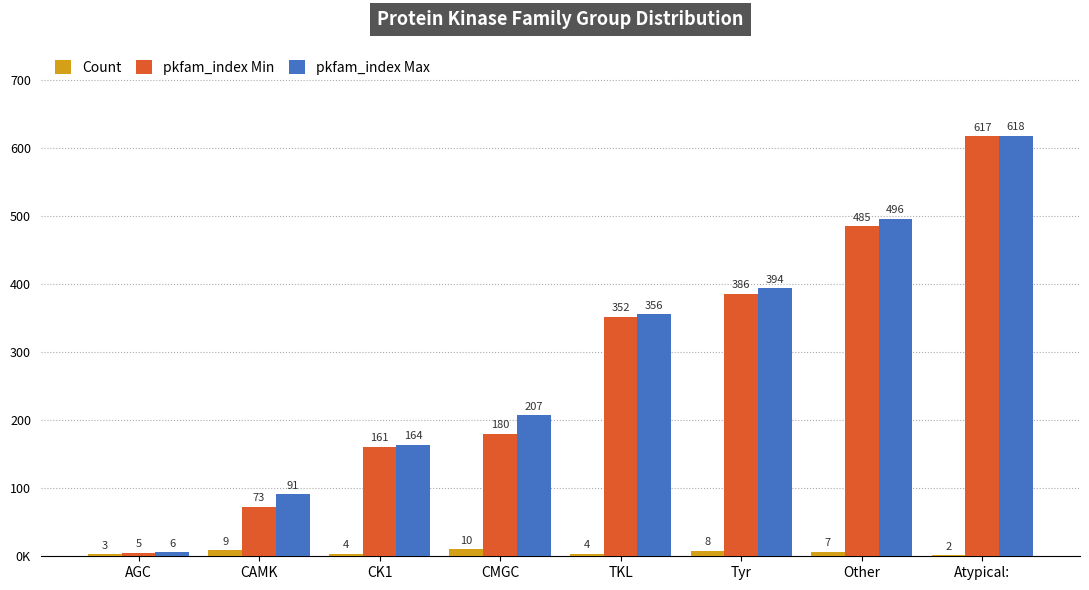

The pkfam_index Max series shows 53 at CMGC. True or false?

False